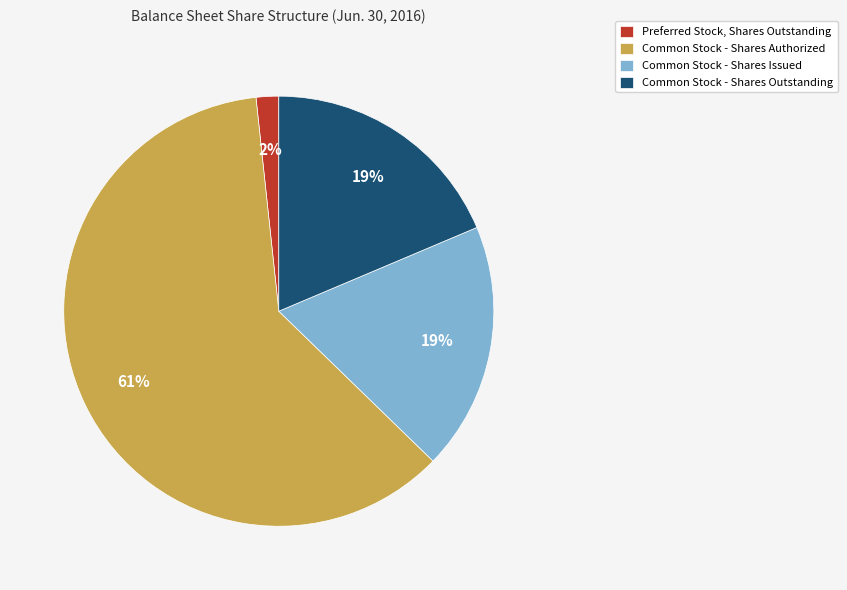

To the nearest percent, what portion does Common Stock - Shares Outstanding represent?

19%